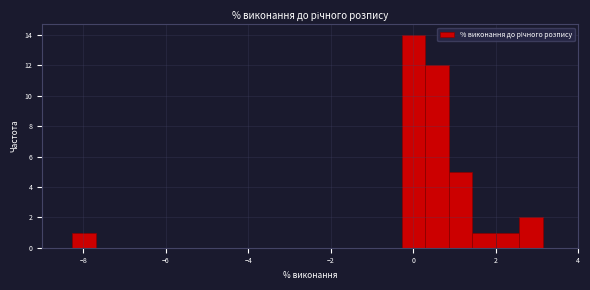

Read against the x-axis, roughly where is the centre of the tallest bar?

0.0